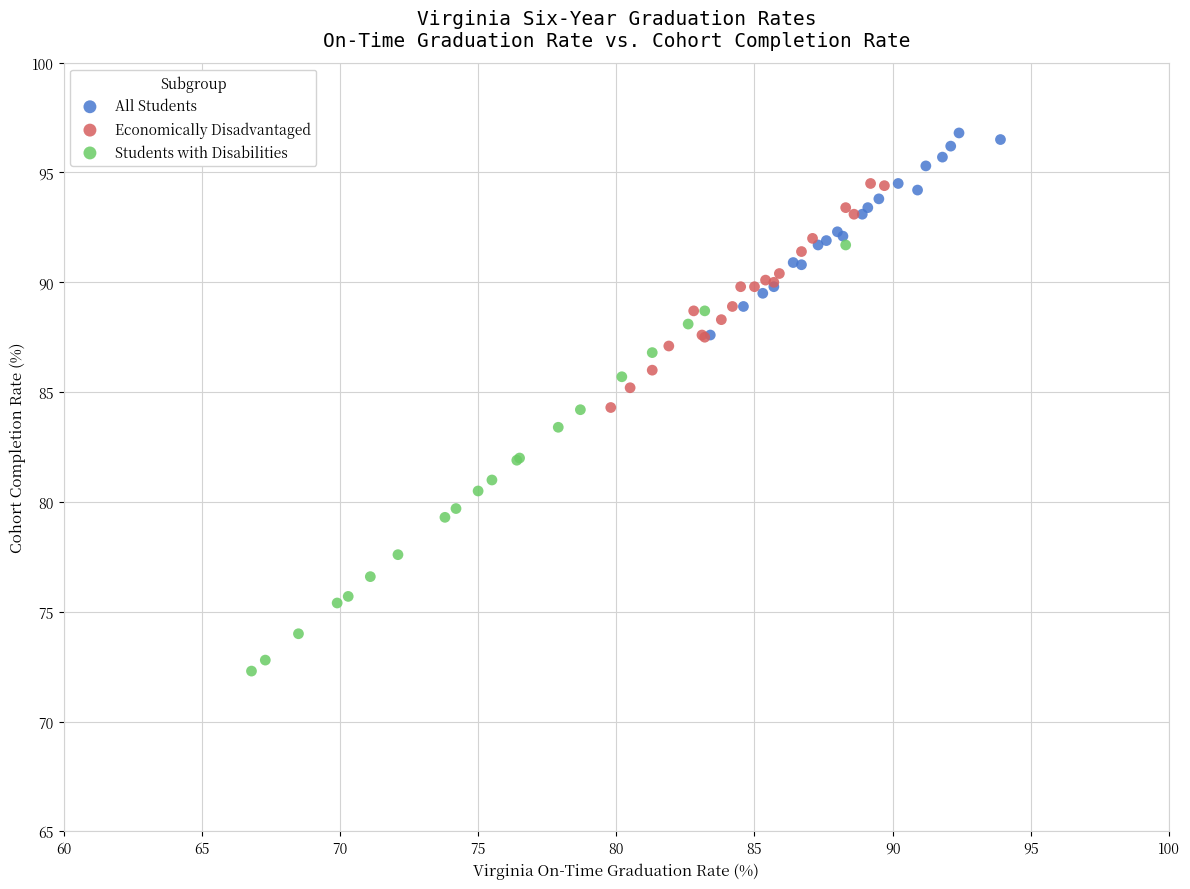

Which series reaches the minimum Y coordinate?

Students with Disabilities